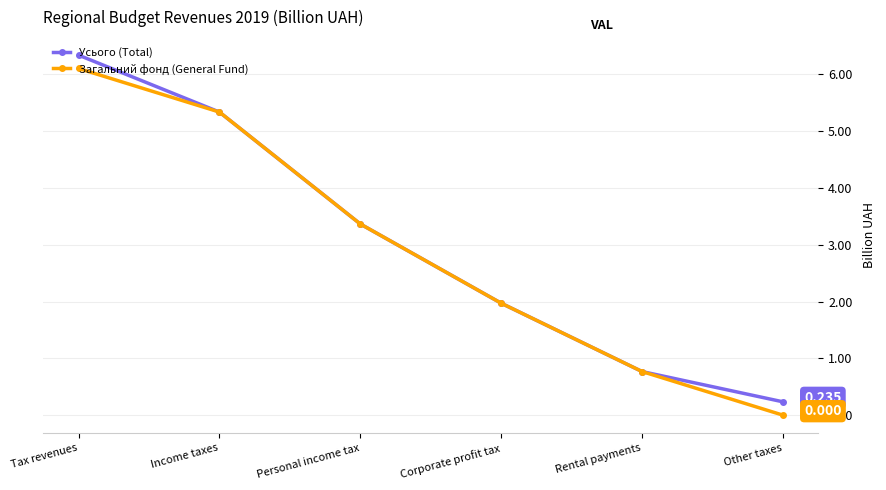

At which category does the chart reach its minimum across all series?

Other taxes